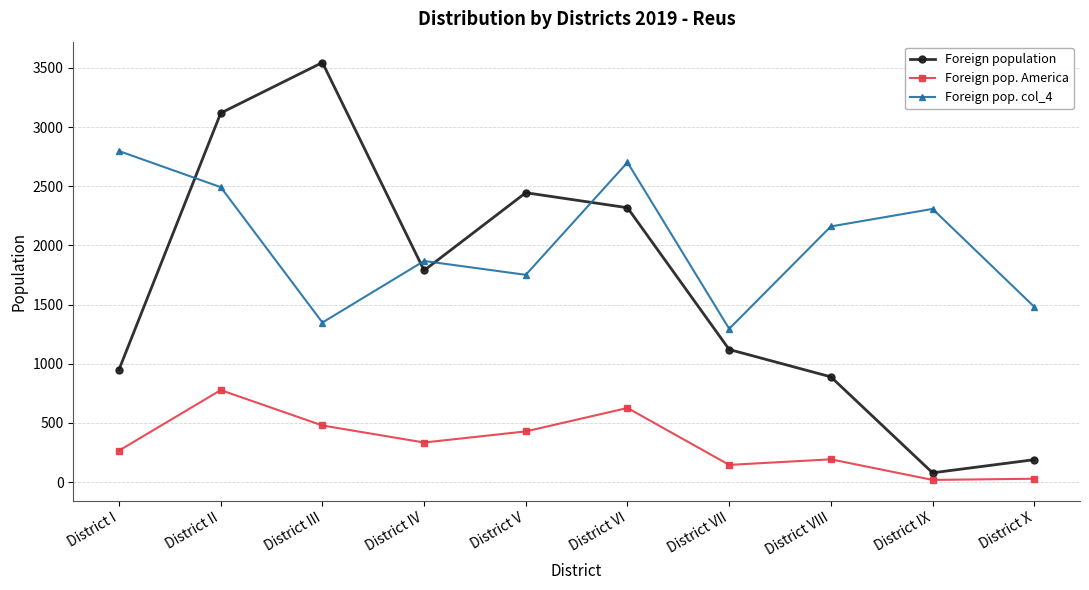

What are all the series names shown in the legend?

Foreign population, Foreign pop. America, Foreign pop. col_4